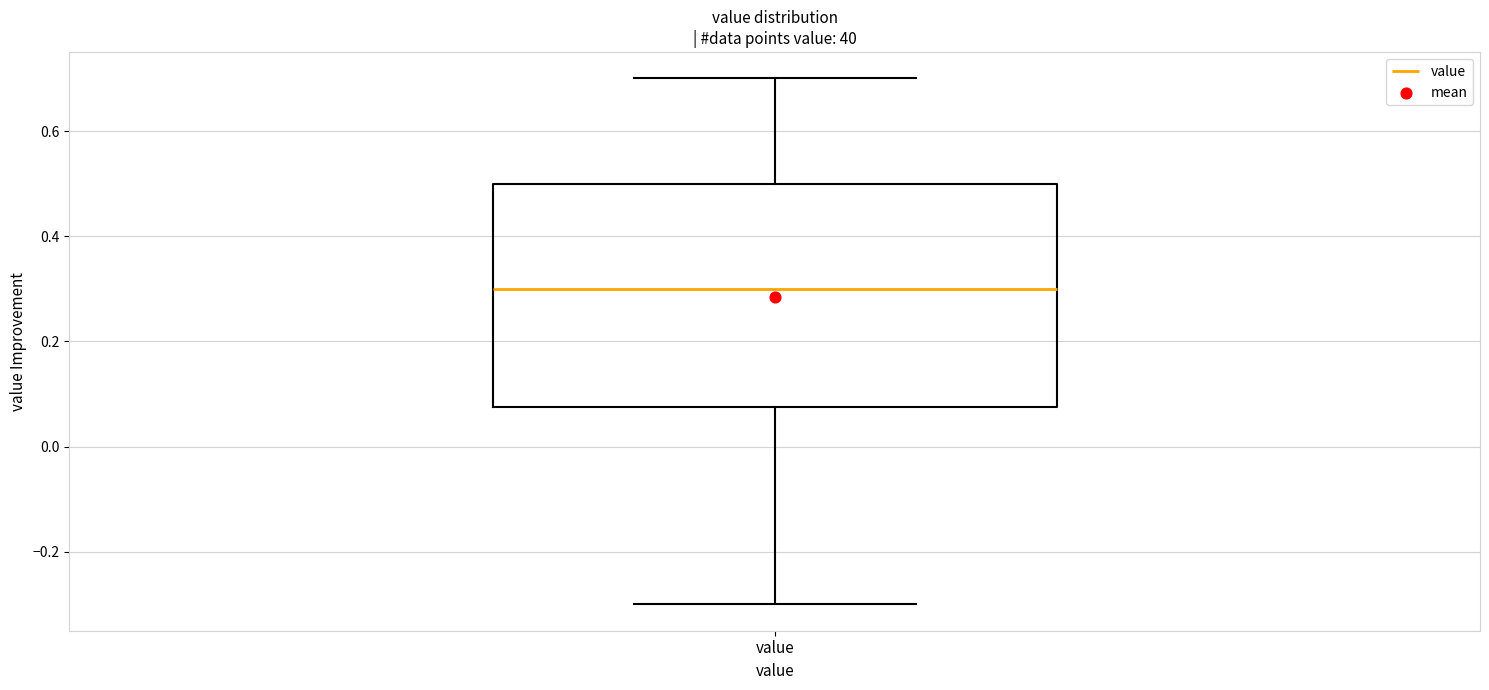

Where is the upper edge of the box for value on the y-axis? The values are not printed on the chart, so give them approximately, as read against the axis.

0.50